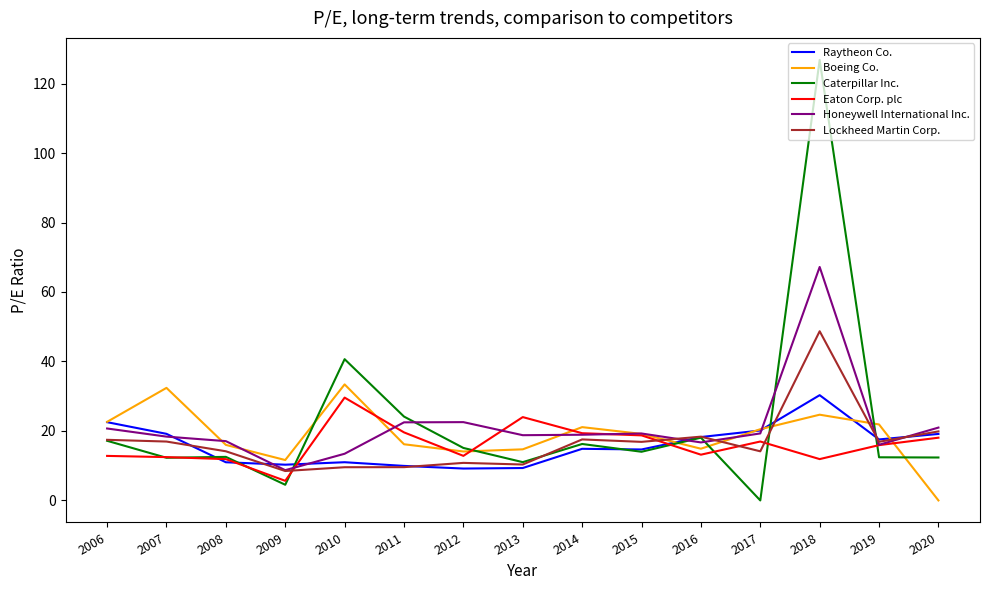

What is the approximate value of Raytheon Co. at 2008?

11.0